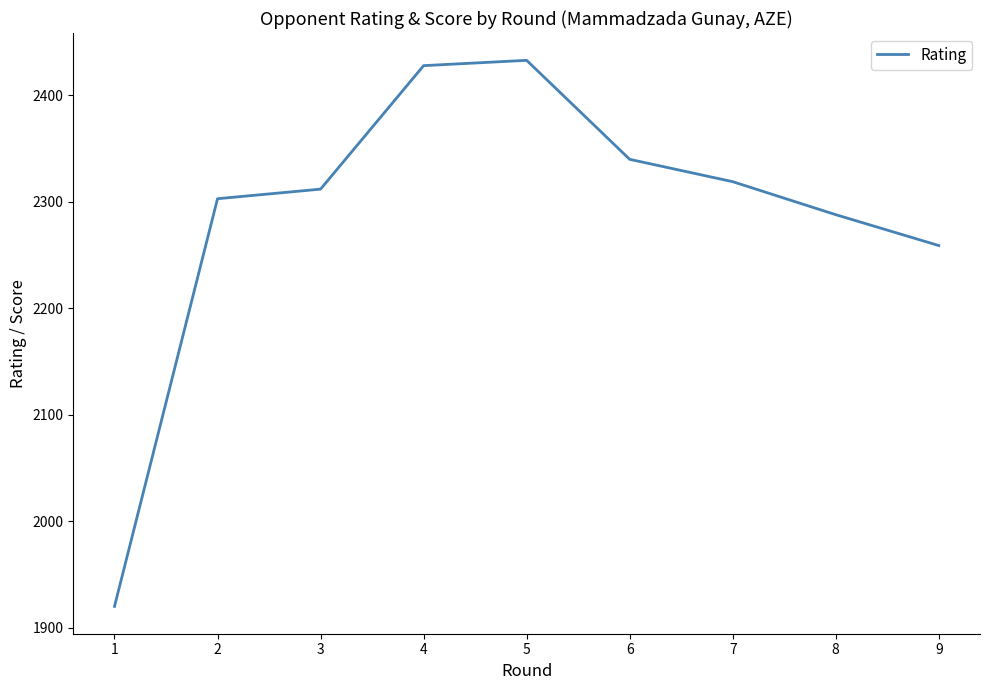

Reading left to right, transcribe all the data shown in this chart.

1=1920	2=2303	3=2312	4=2428	5=2433	6=2340	7=2319	8=2288	9=2259